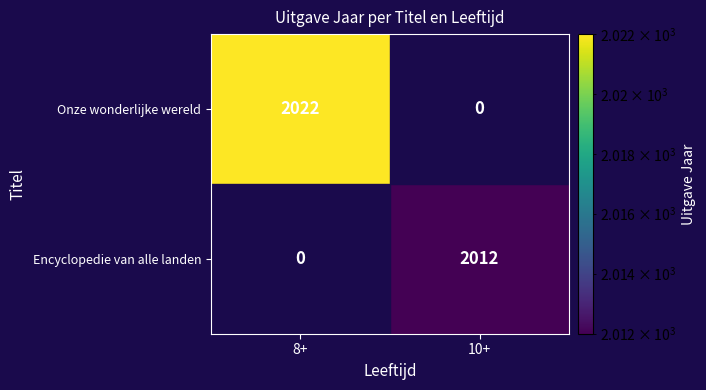

Which series has the largest range (max minus min)?

Onze wonderlijke wereld